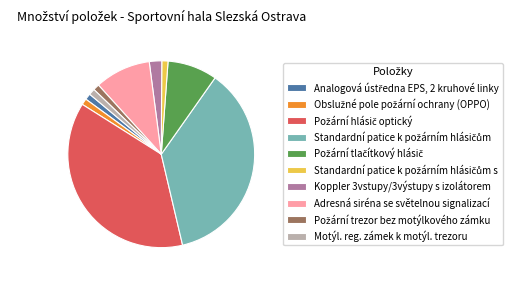

The Motýl. reg. zámek k motýl. trezoru slice represents 7% of the pie. True or false?

False